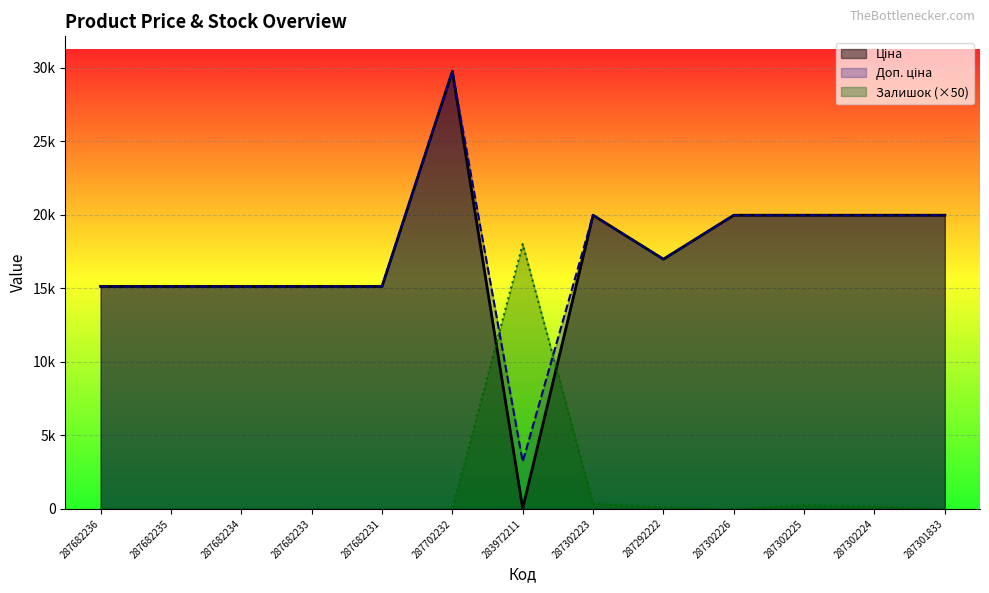

Is the value of Доп. ціна at 287292222 greater than the value of Залишок at 287302225?

Yes